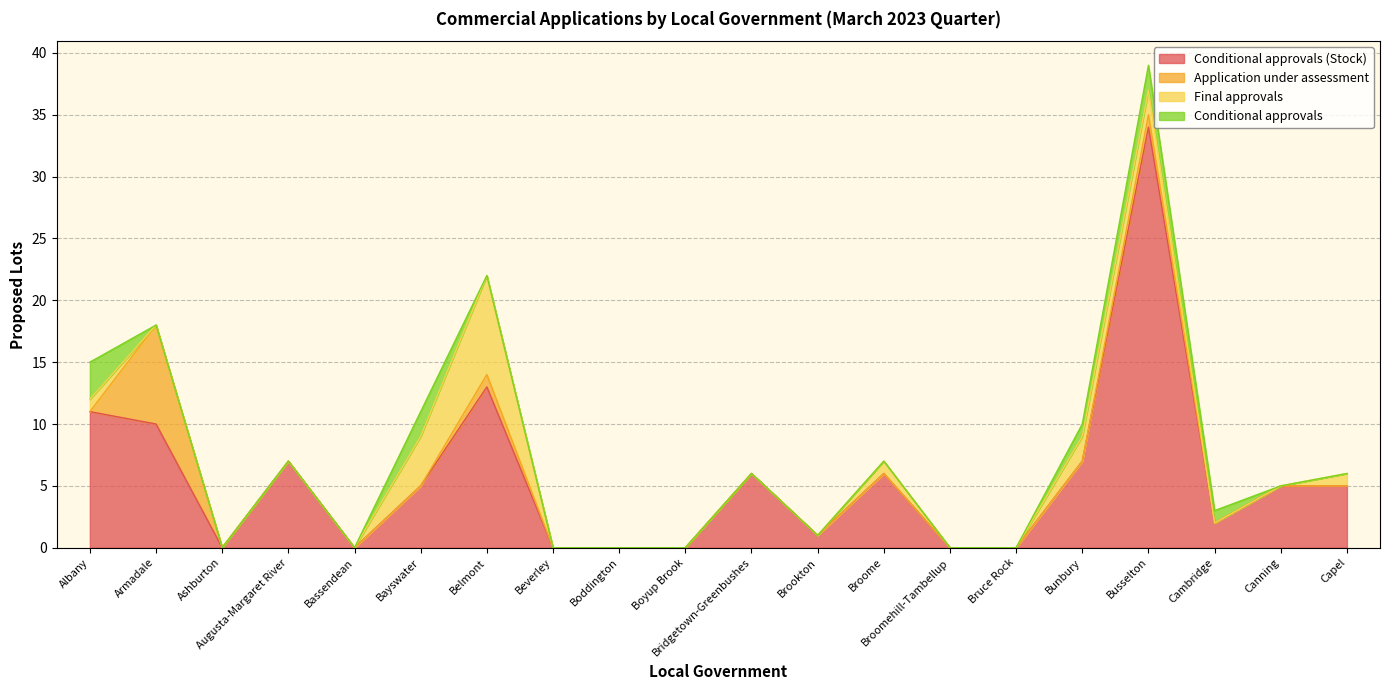

At which category is the sum across all series the highest?

Busselton